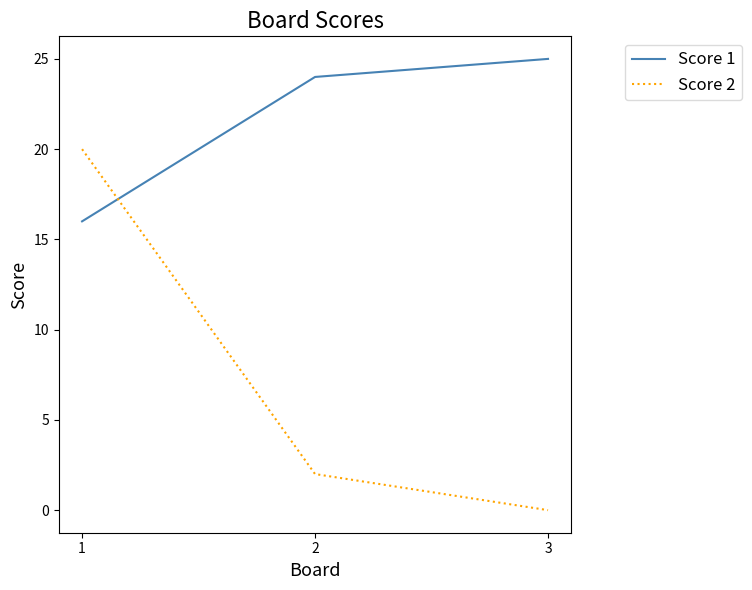

How many categories are shown in the chart?

3